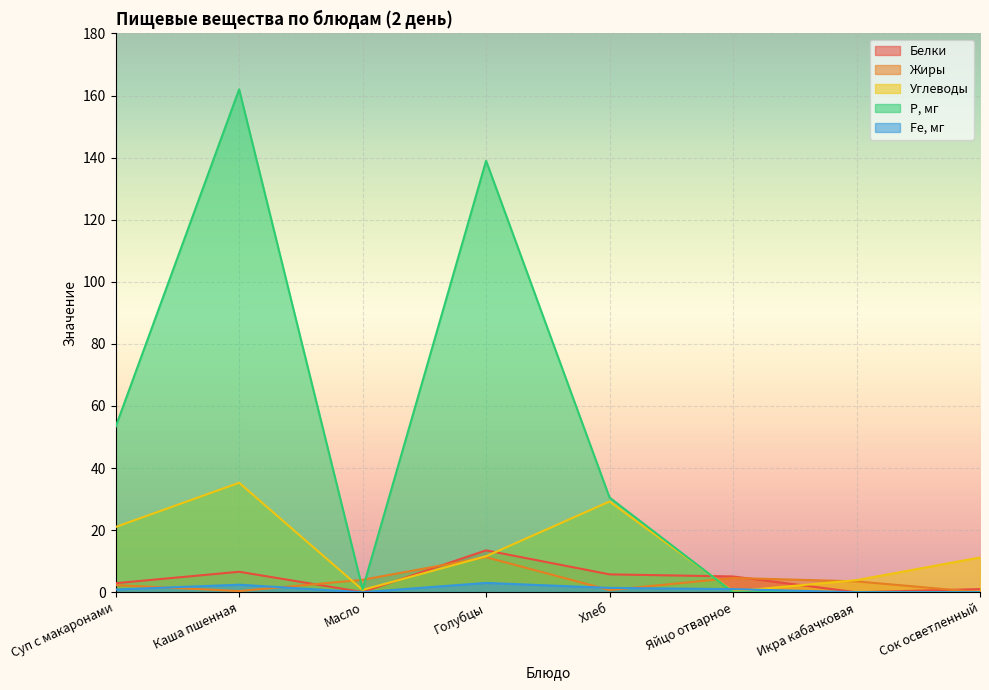

Reading right to left, what are all the values shown in this chart?

Белки: Сок осветленный=1.0	Икра кабачковая=0.0	Яйцо отварное=5.1	Хлеб=5.8	Голубцы=13.5	Масло=0.1	Каша пшенная=6.6	Суп с макаронами=2.9
Жиры: Сок осветленный=0.0	Икра кабачковая=3.5	Яйцо отварное=4.6	Хлеб=0.7	Голубцы=11.3	Масло=4.0	Каша пшенная=0.4	Суп с макаронами=2.3
Углеводы: Сок осветленный=11.2	Икра кабачковая=3.9	Яйцо отварное=0.3	Хлеб=29.2	Голубцы=11.6	Масло=0.8	Каша пшенная=35.3	Суп с макаронами=21.0
Р, мг: Сок осветленный=0.0	Икра кабачковая=0.0	Яйцо отварное=0.0	Хлеб=30.5	Голубцы=139.0	Масло=1.0	Каша пшенная=162.0	Суп с макаронами=53.3
Fe, мг: Сок осветленный=0.0	Икра кабачковая=0.0	Яйцо отварное=1.0	Хлеб=1.4	Голубцы=3.0	Масло=0.0	Каша пшенная=2.4	Суп с макаронами=0.9